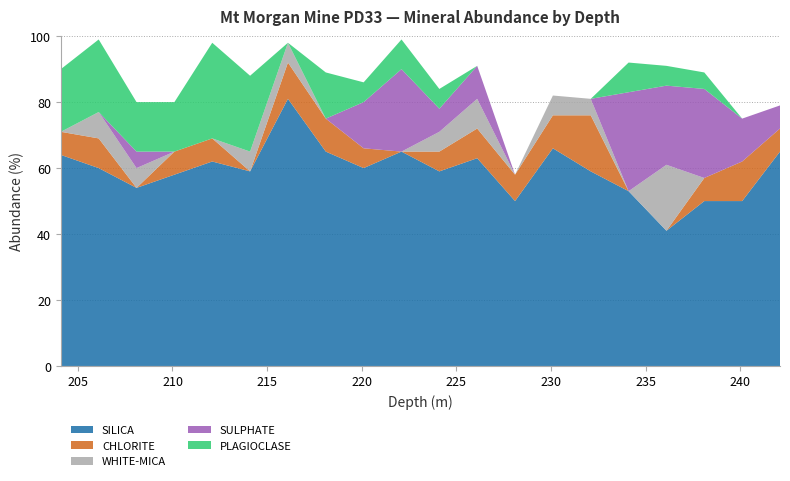

Reading left to right, extract all data points from this chart.

SILICA: 64	60	54	58	62	59	81	65	60	65	59	63	50	66	59	53	41	50	50	65
CHLORITE: 7	9	0	7	7	0	11	10	6	0	6	9	8	10	17	0	0	7	12	7
WHITE-MICA: 0	8	6	0	0	6	6	0	0	0	6	9	0	6	5	0	20	0	0	0
SULPHATE: 0	0	5	0	0	0	0	0	14	25	7	10	0	0	0	30	24	27	13	7
PLAGIOCLASE: 19	22	15	15	29	23	0	14	6	9	6	0	0	0	0	9	6	5	0	0